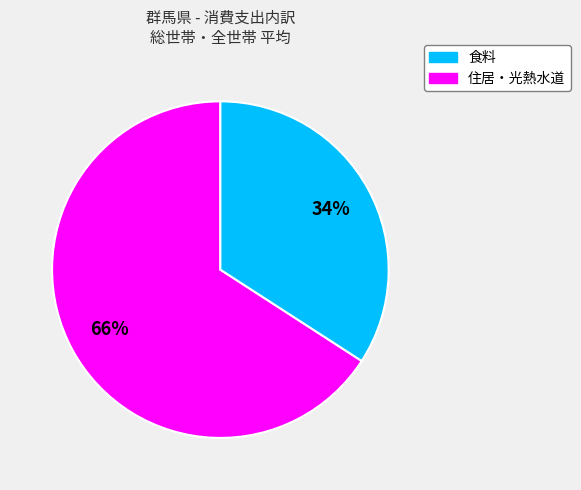

To the nearest percent, what is the difference between the largest and smallest slice percentages?

32%